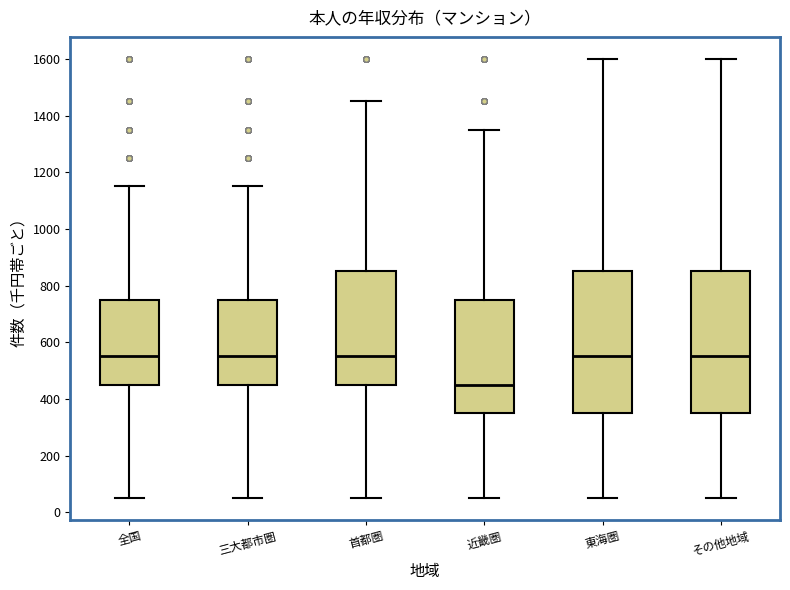

Where does the median line of the box for 近畿圏 sit on the y-axis? The values are not printed on the chart, so give them approximately, as read against the axis.

460